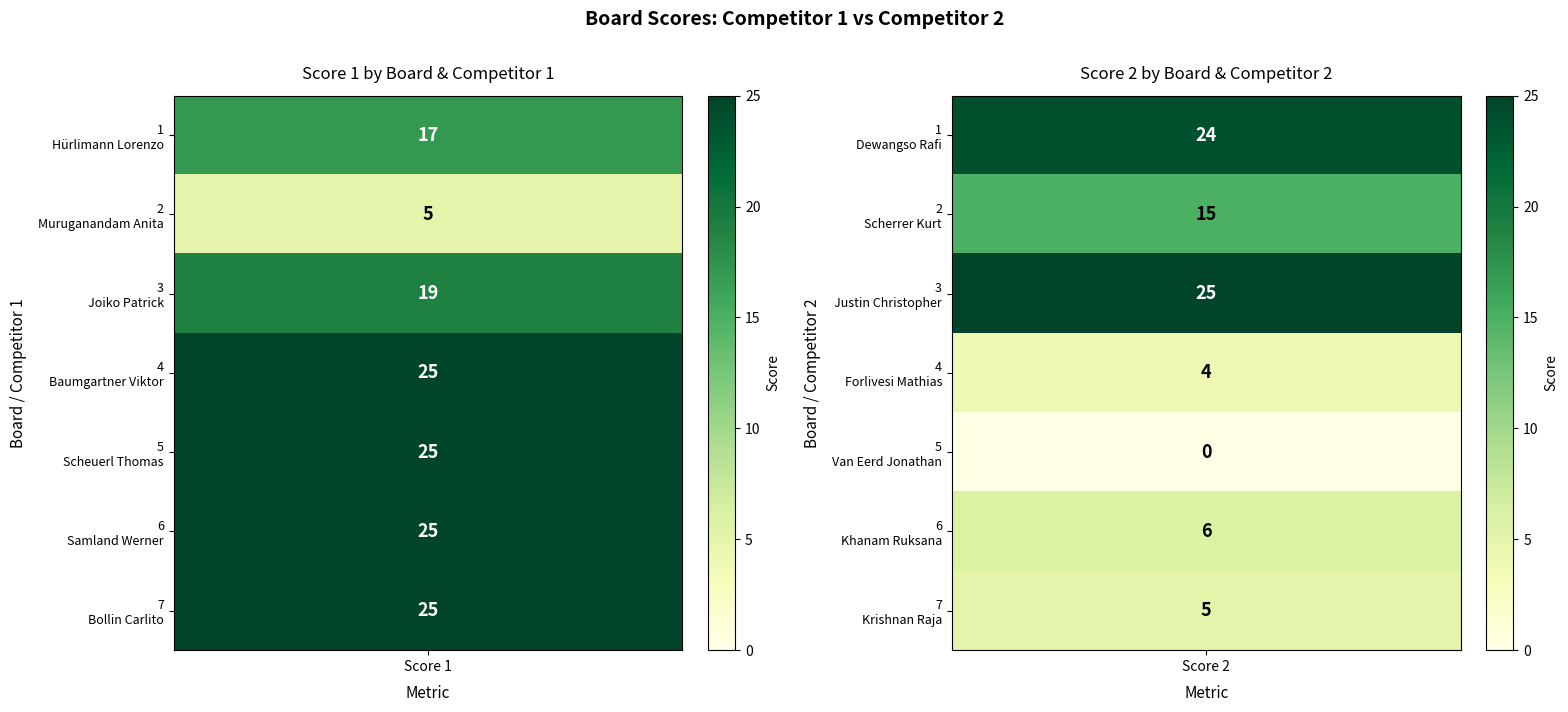

Where is Score 1 nearest to the value 15?

1